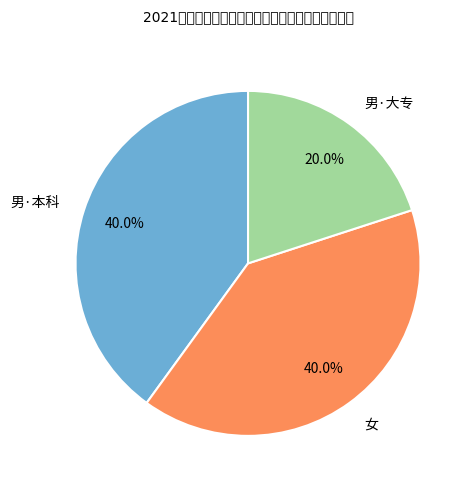

To the nearest percent, what is the average slice percentage?

33%